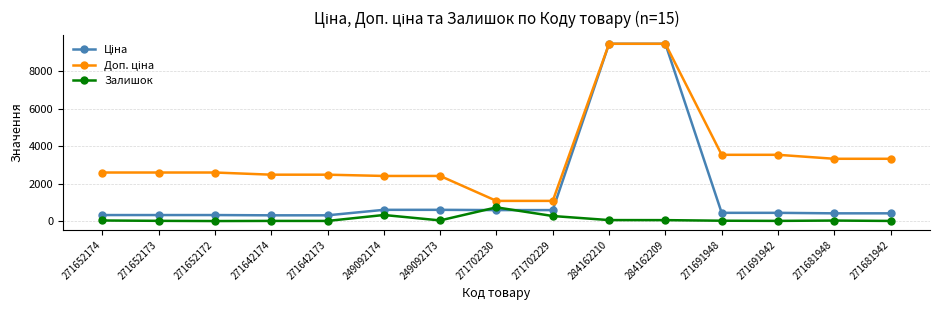

True or false: Залишок has more than 2 points higher than both neighbors.

True